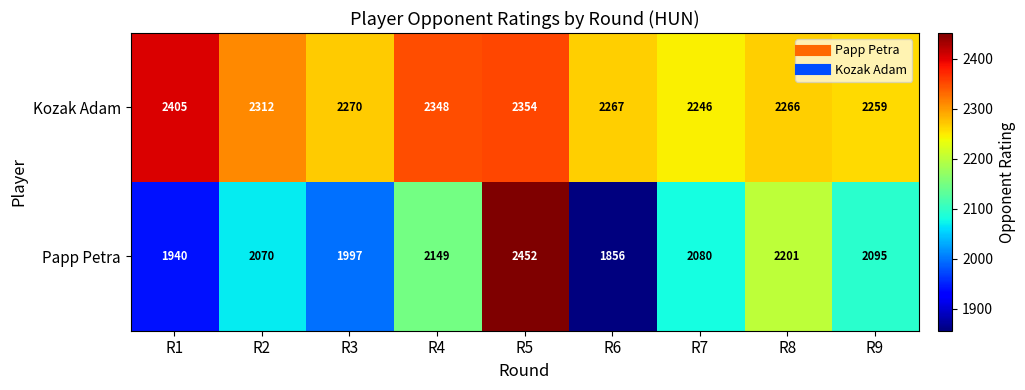

Which series has the largest range (max minus min)?

Papp Petra